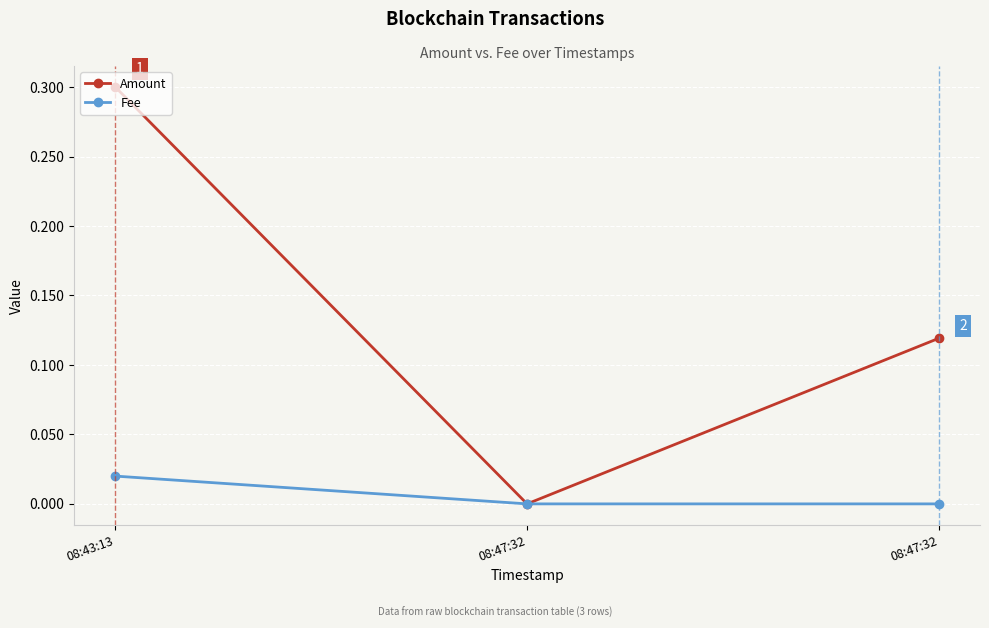

What are all the series names shown in the legend?

Amount, Fee